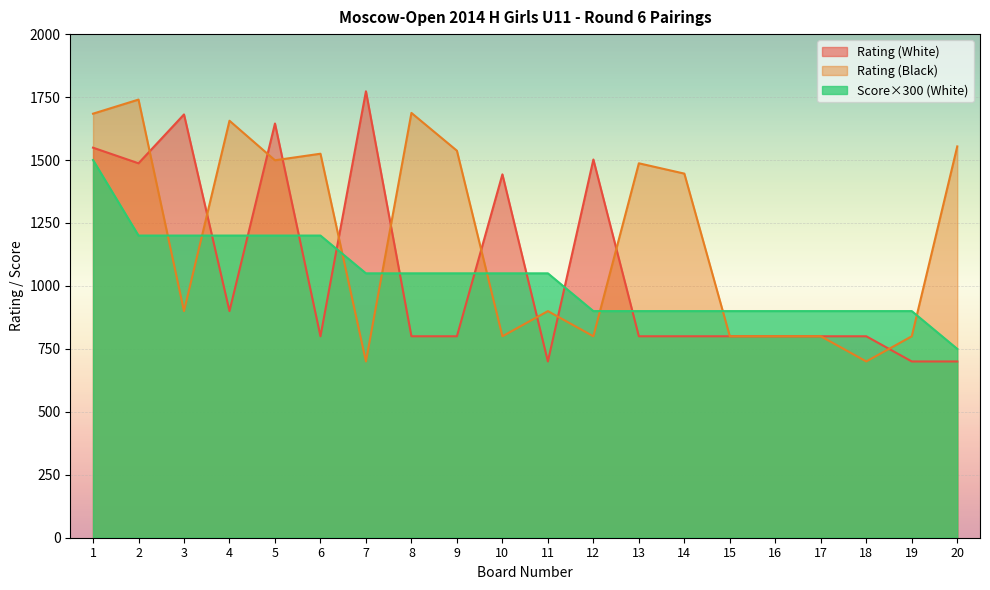

At which label does Rating (White) reach its peak?

7